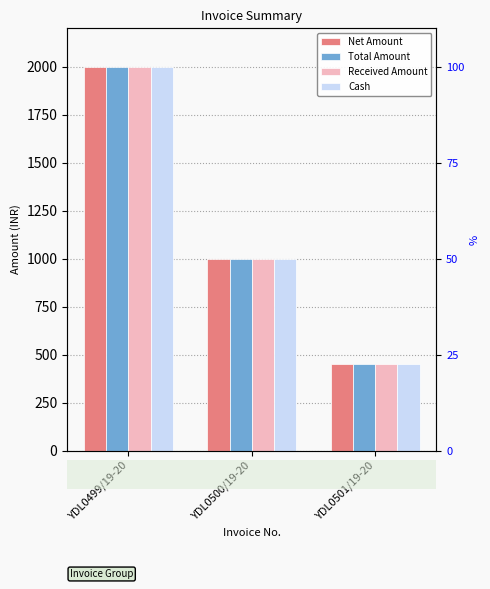

Count the Received Amount values in the range 449 to 2000.

3